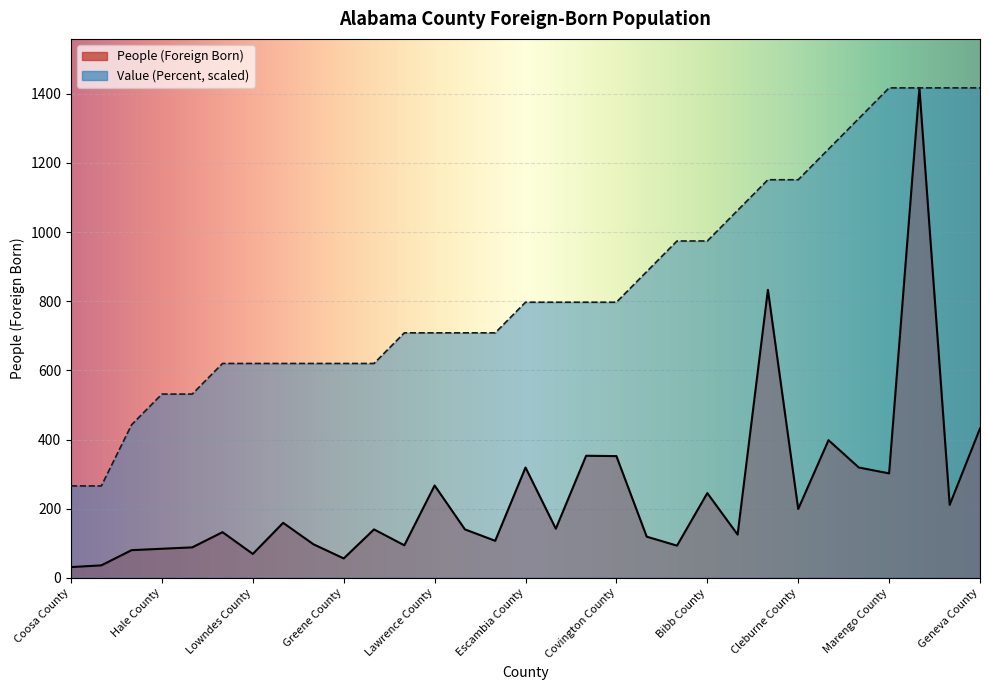

What is the total value across all series at Marengo County?

1719.0